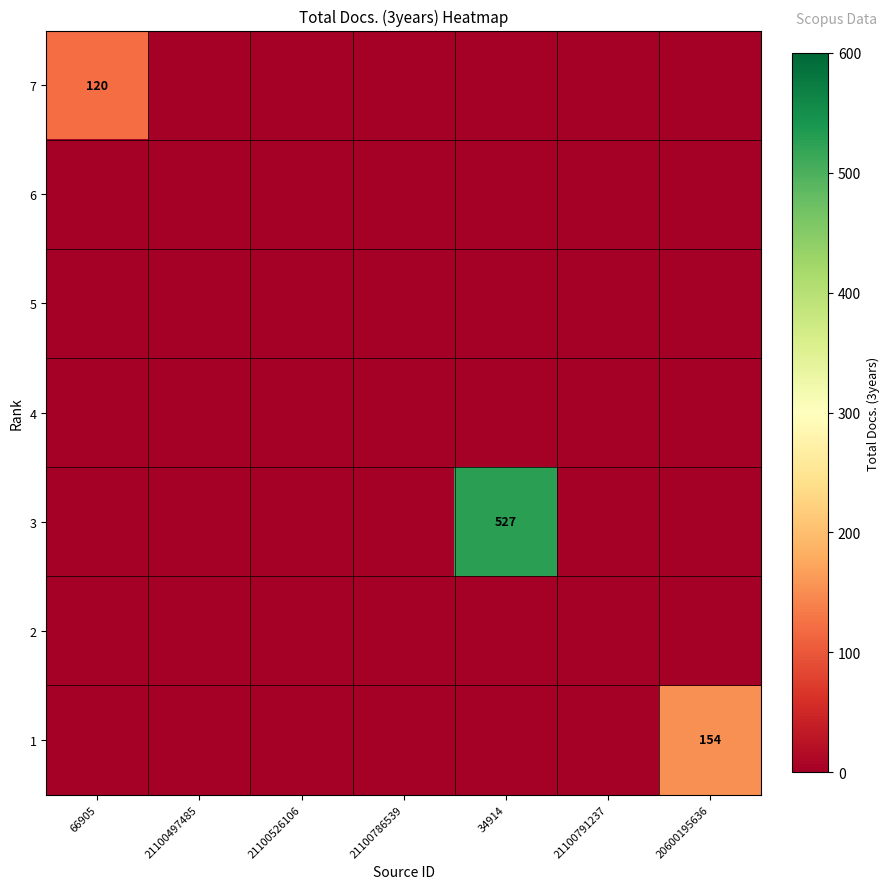

What is the total value across all series at 34914?

527